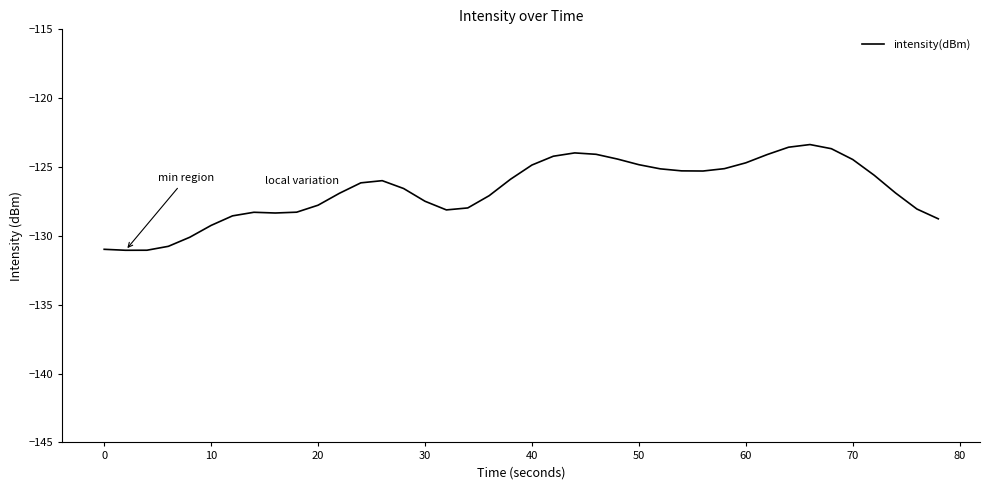

What is the difference between the maximum and minimum values?

7.7